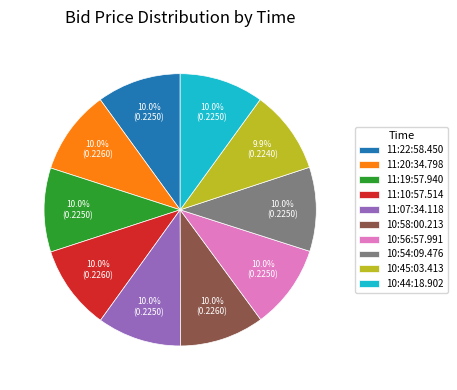

What percentage is the 10:44:18.902 slice, to the nearest percent?

10%